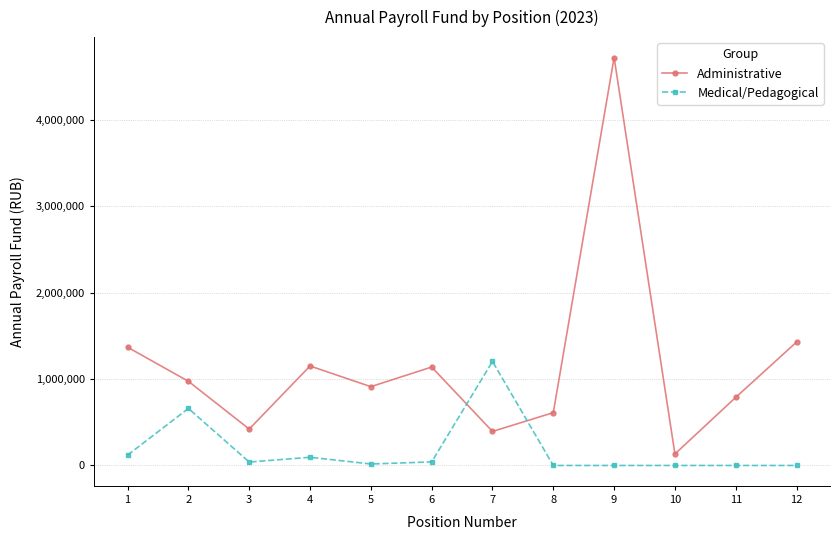

How many series are shown in this chart?

2